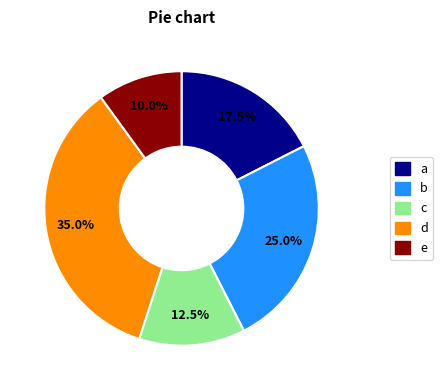

Is there a majority slice in this chart?

No